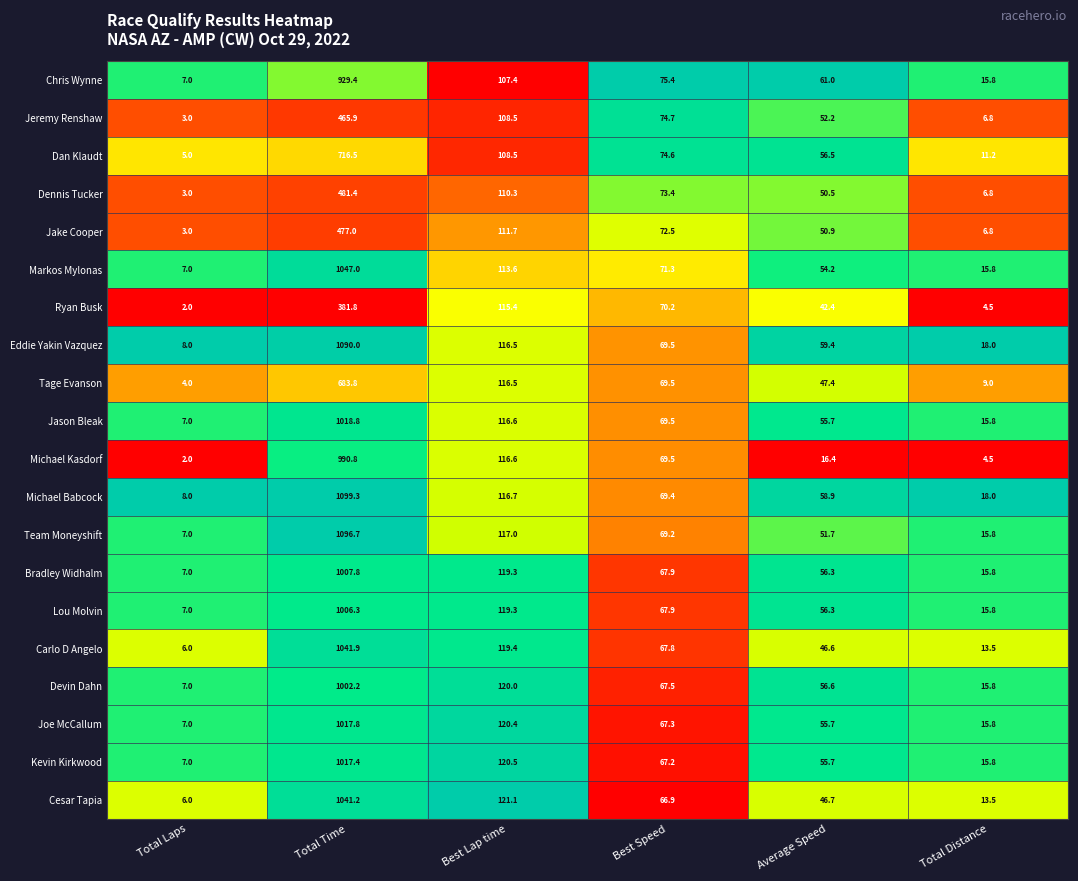

What is the difference between the second highest and second lowest values in the Tage Evanson series?

107.5